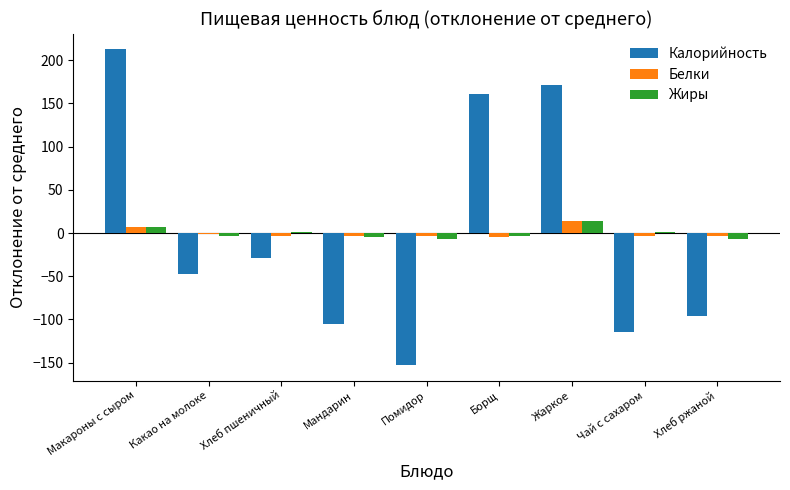

How many distinct data groups are displayed?

3